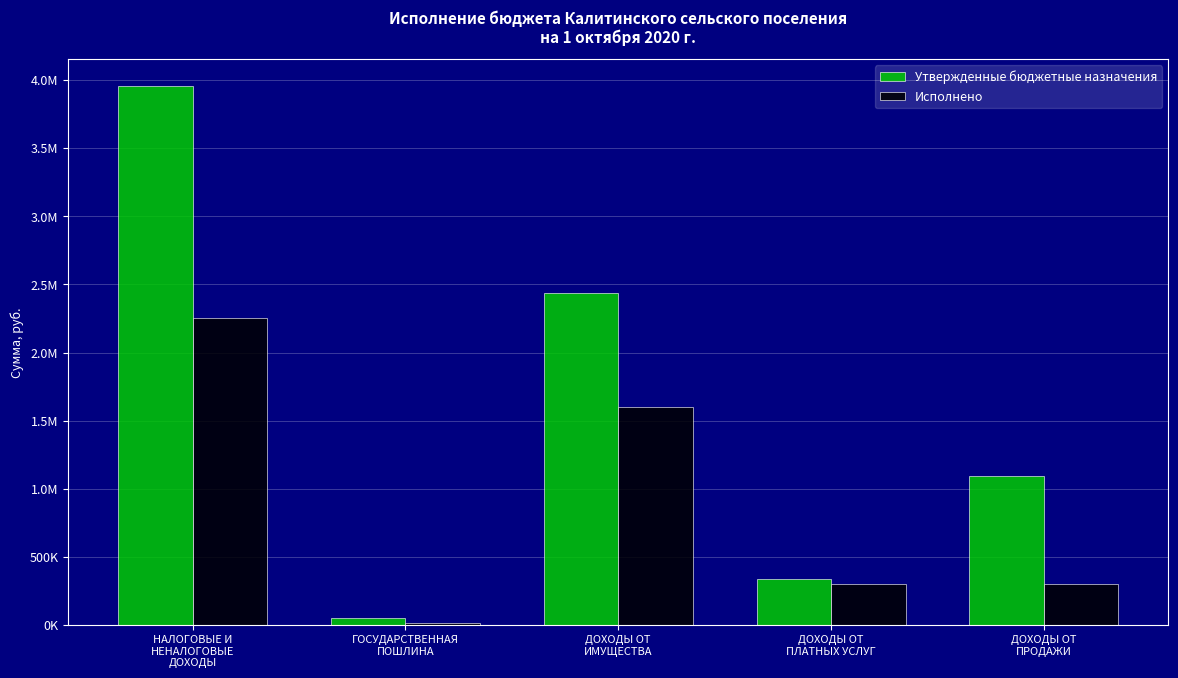

Which has a higher value, ДОХОДЫ ОТ
ПРОДАЖИ or ДОХОДЫ ОТ
ПЛАТНЫХ УСЛУГ?

ДОХОДЫ ОТ
ПРОДАЖИ